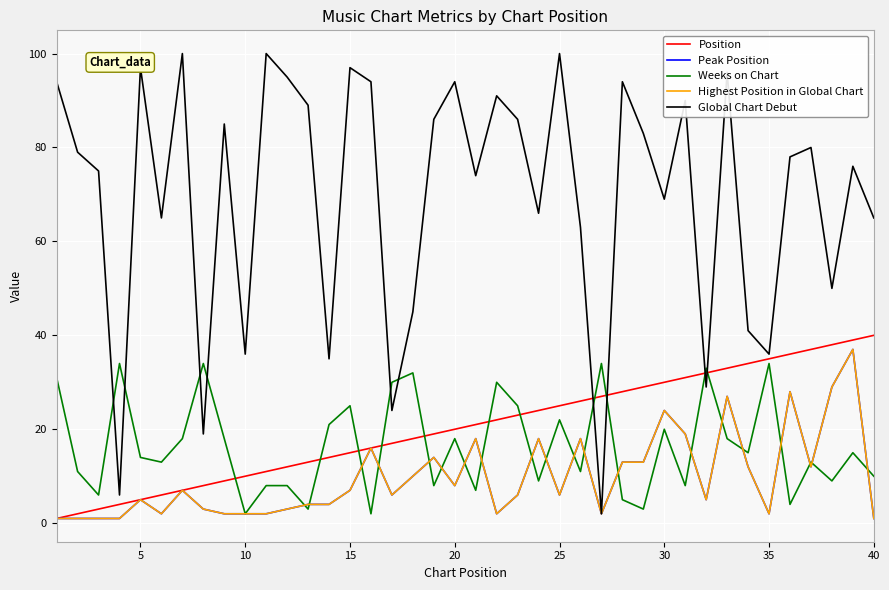

What is the greatest value displayed?

100